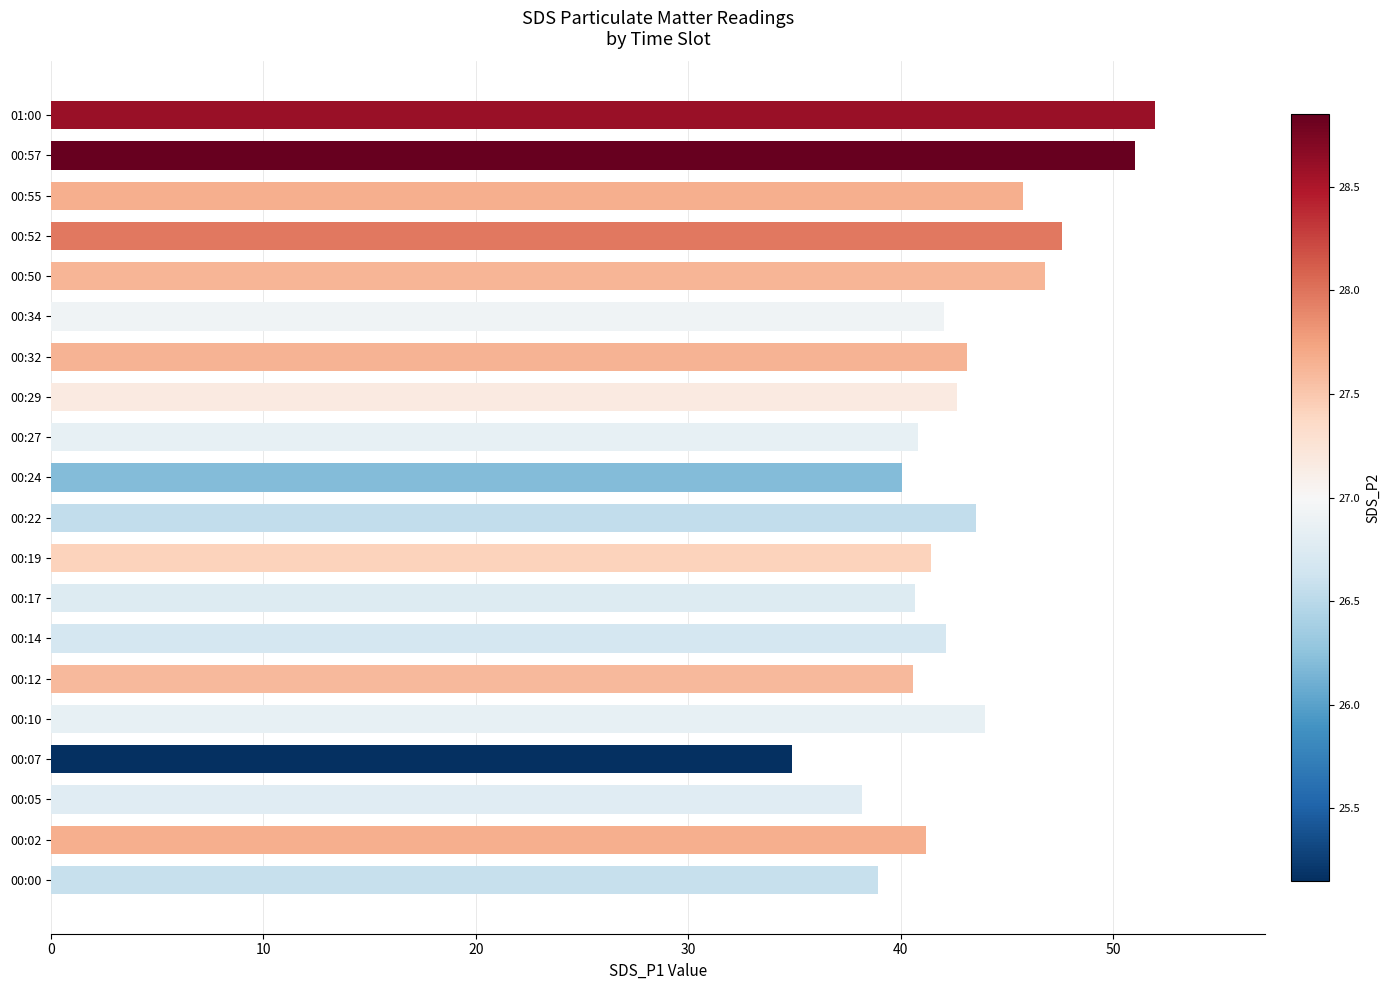

Is it true that the value at 00:34 is 42.0?

True